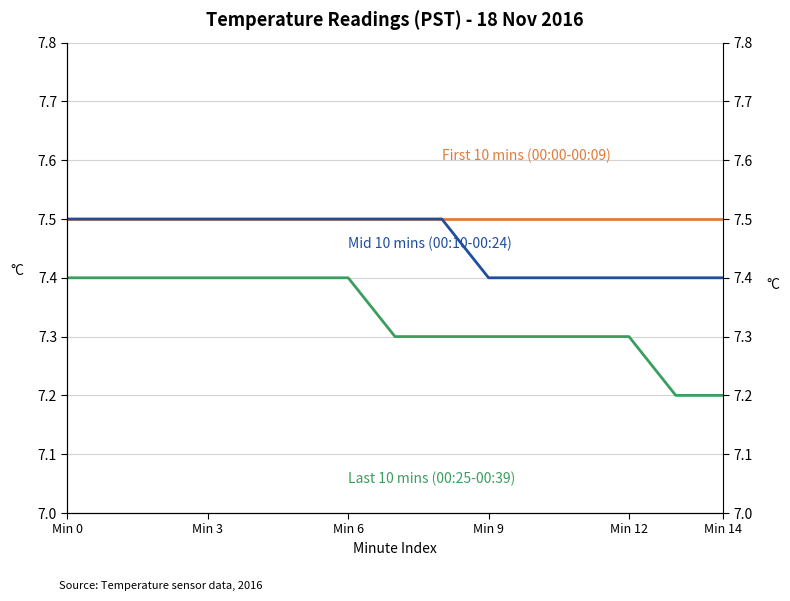

Is the value of First 10 mins (00:00-00:09) at Min 14 greater than the value of Mid 10 mins (00:10-00:24) at 6?

No